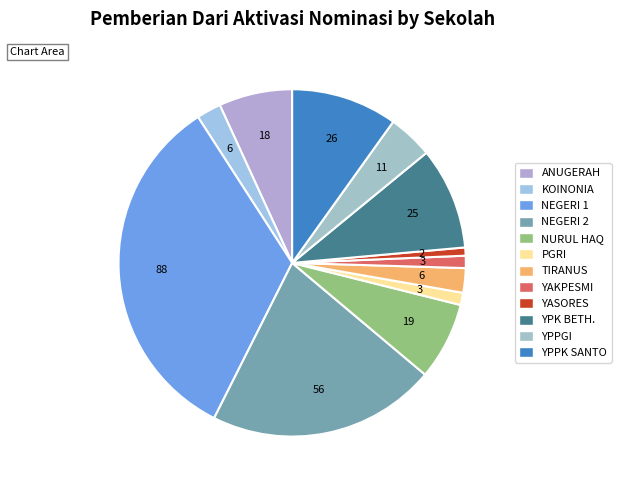

Rank the categories by value from highest to lowest.

SMP NEGERI 1 WAMENA, SMP NEGERI 2 WAMENA, SMP YPPK SANTO THOMAS WAMENA, SMP YPK BETLEHEM WAMENA, SMP NURUL HAQ YAPIS WAMENA, SMP ANUGERAH GLORIA TERPADU, SMP YPPGI ANIGOU WAMENA, SMP KOINONIA WAMENA, SMP TIRANUS WAMENA, SMP PGRI WAMENA, SMP YAKPESMI WAMENA, SMP YASORES WAMENA